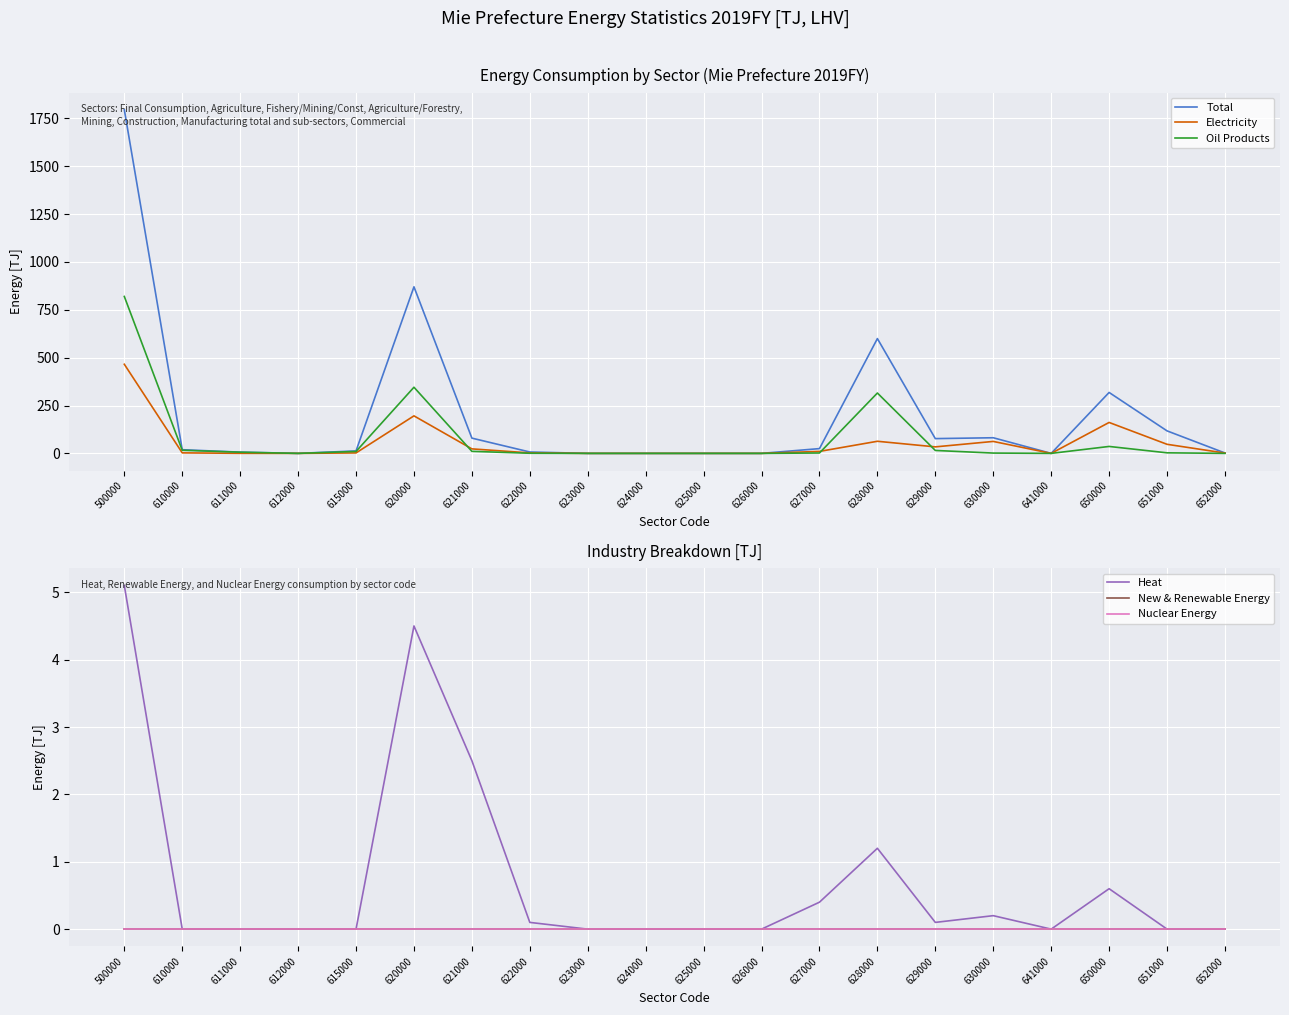

The Electricity series shows 0.2 at 611000. True or false?

False